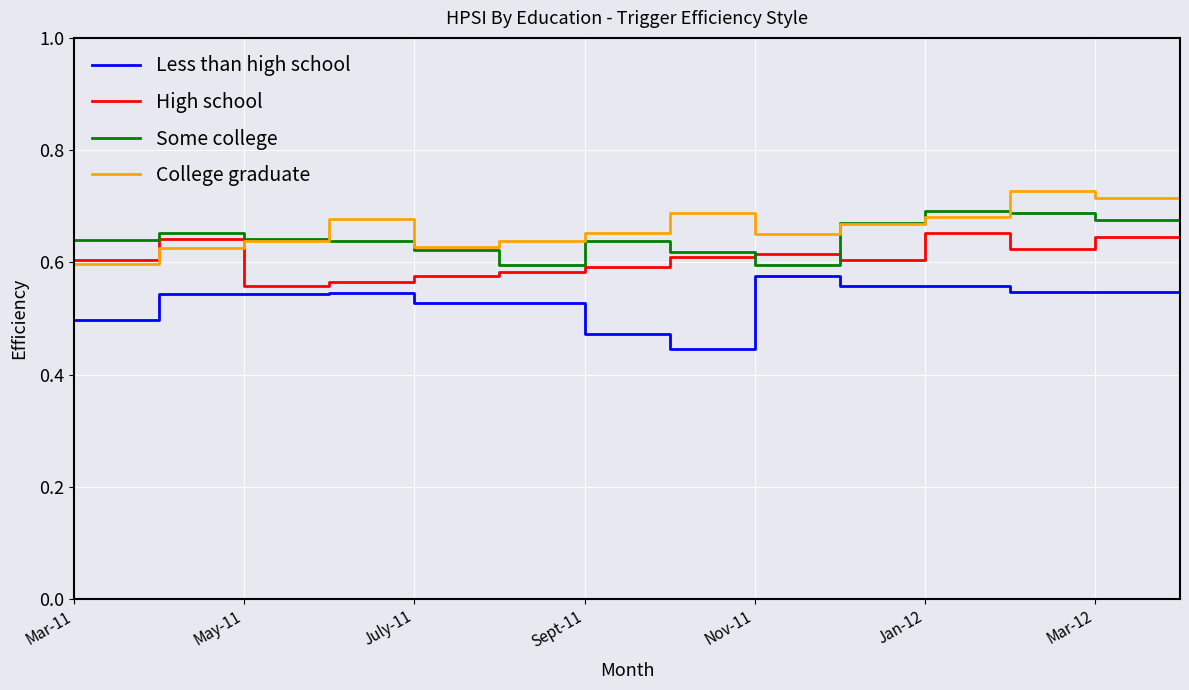

Which series has the widest spread of values?

Less than high school